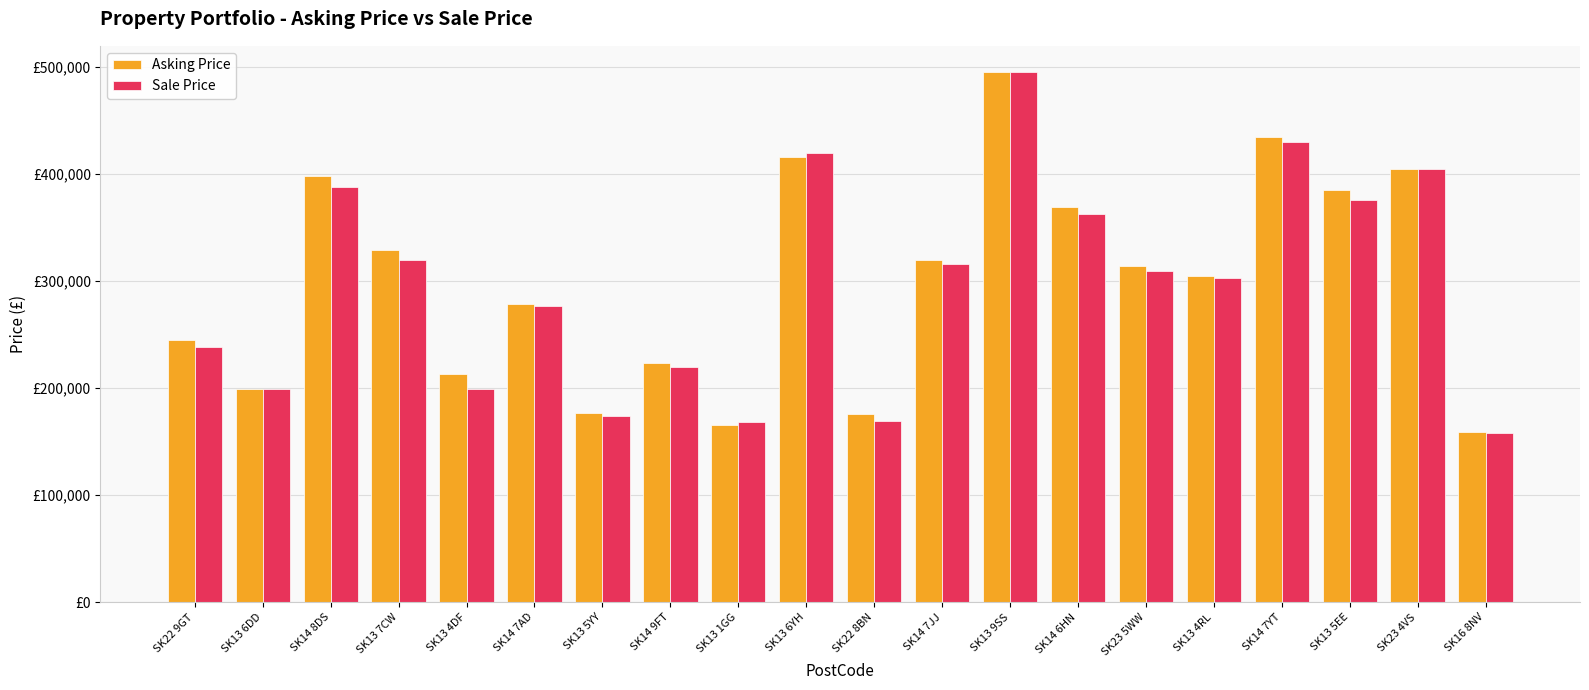

What is the minimum value for Sale Price?

158500